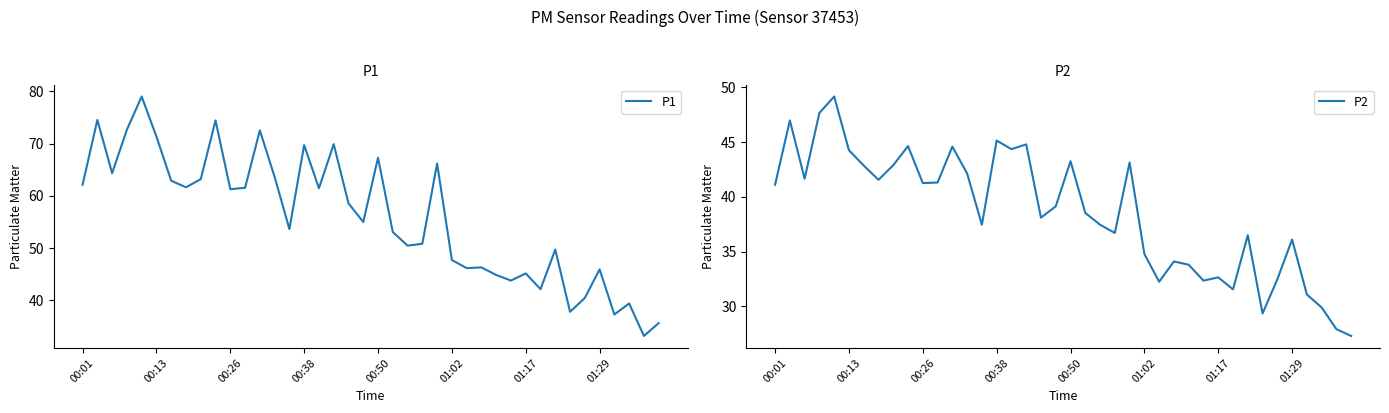

At which label does P1 first exceed 58?

00:01